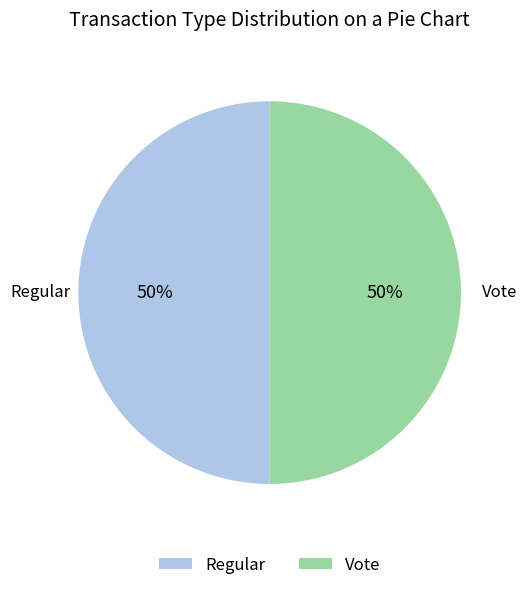

How many segments does this pie chart have?

2